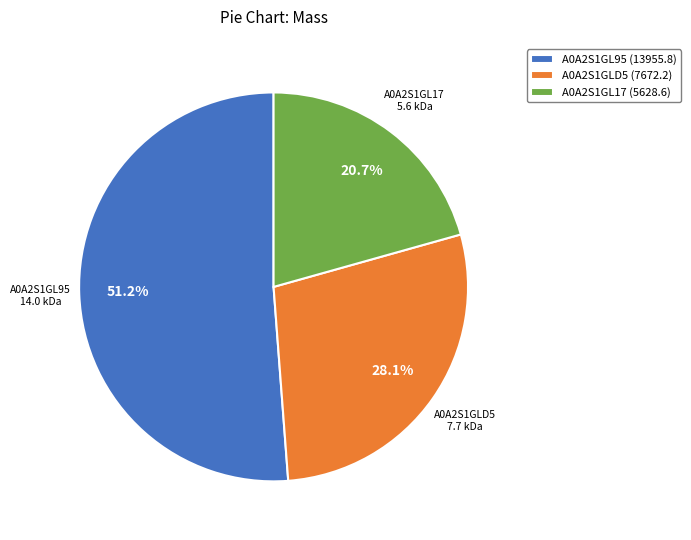

What is the ratio of the value at A0A2S1GLD5 to the value at A0A2S1GL95?

0.5